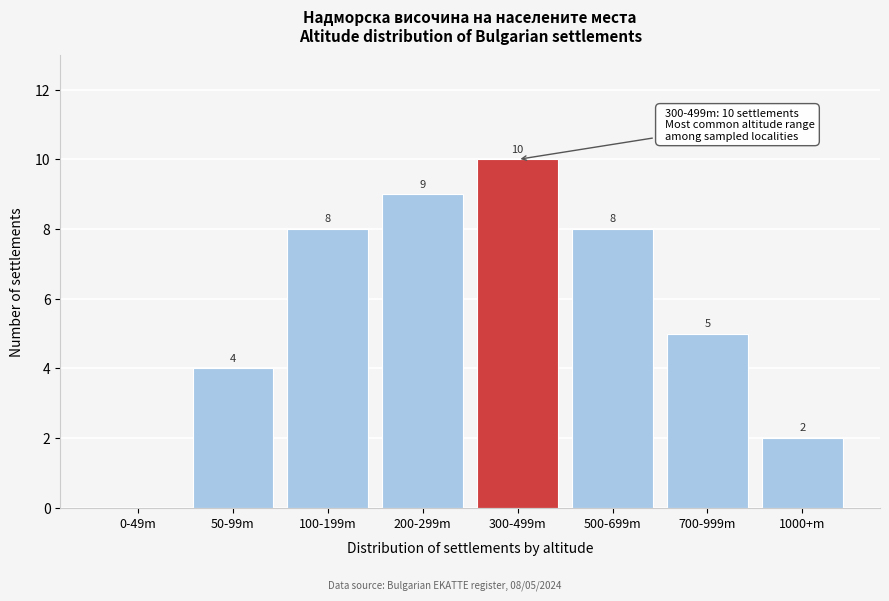

Reading right to left, list all the values displayed in this chart.

1000+m=2	700-999m=5	500-699m=8	300-499m=10	200-299m=9	100-199m=8	50-99m=4	0-49m=0